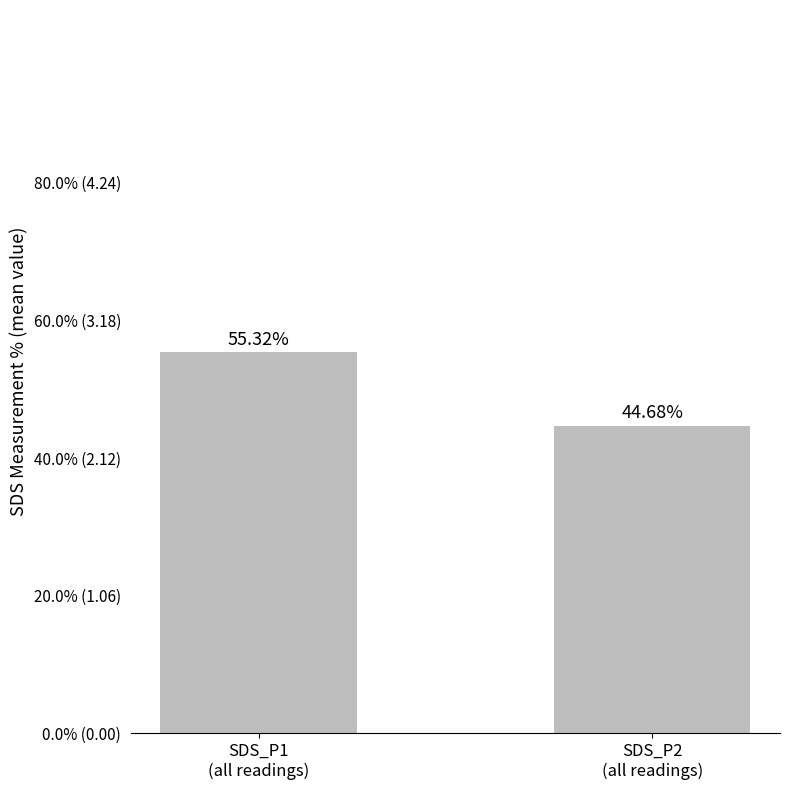

What position from the right is SDS_P2
(all readings)?

1